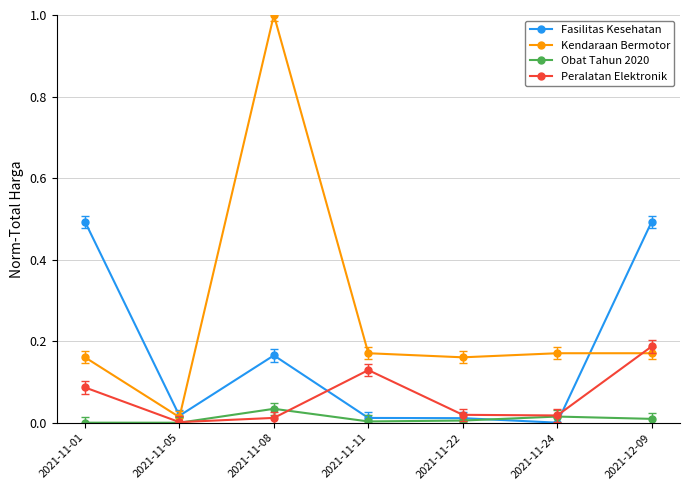

What position from the left is 2021-11-11?

4